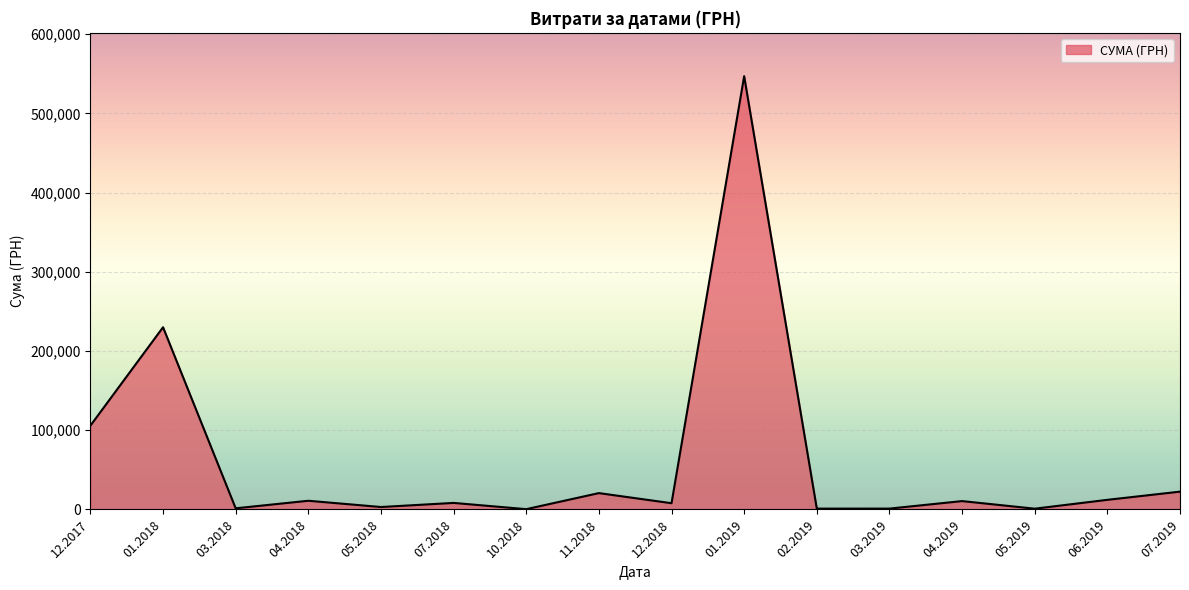

Approximately how many times larger is the value at 11.2018 compared to 06.2019?

1.7